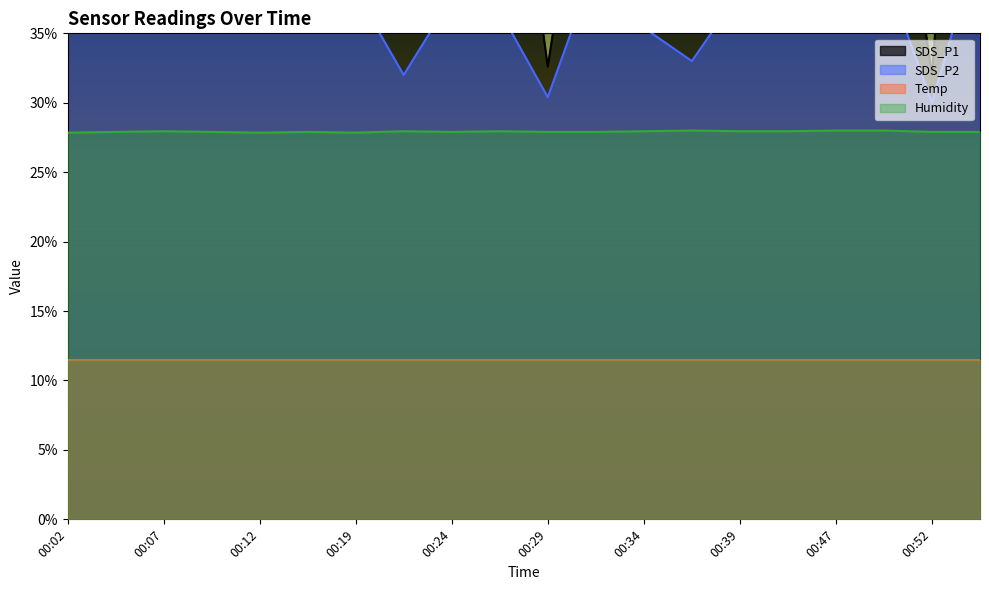

The Humidity series shows 27.9 at 00:07. True or false?

True